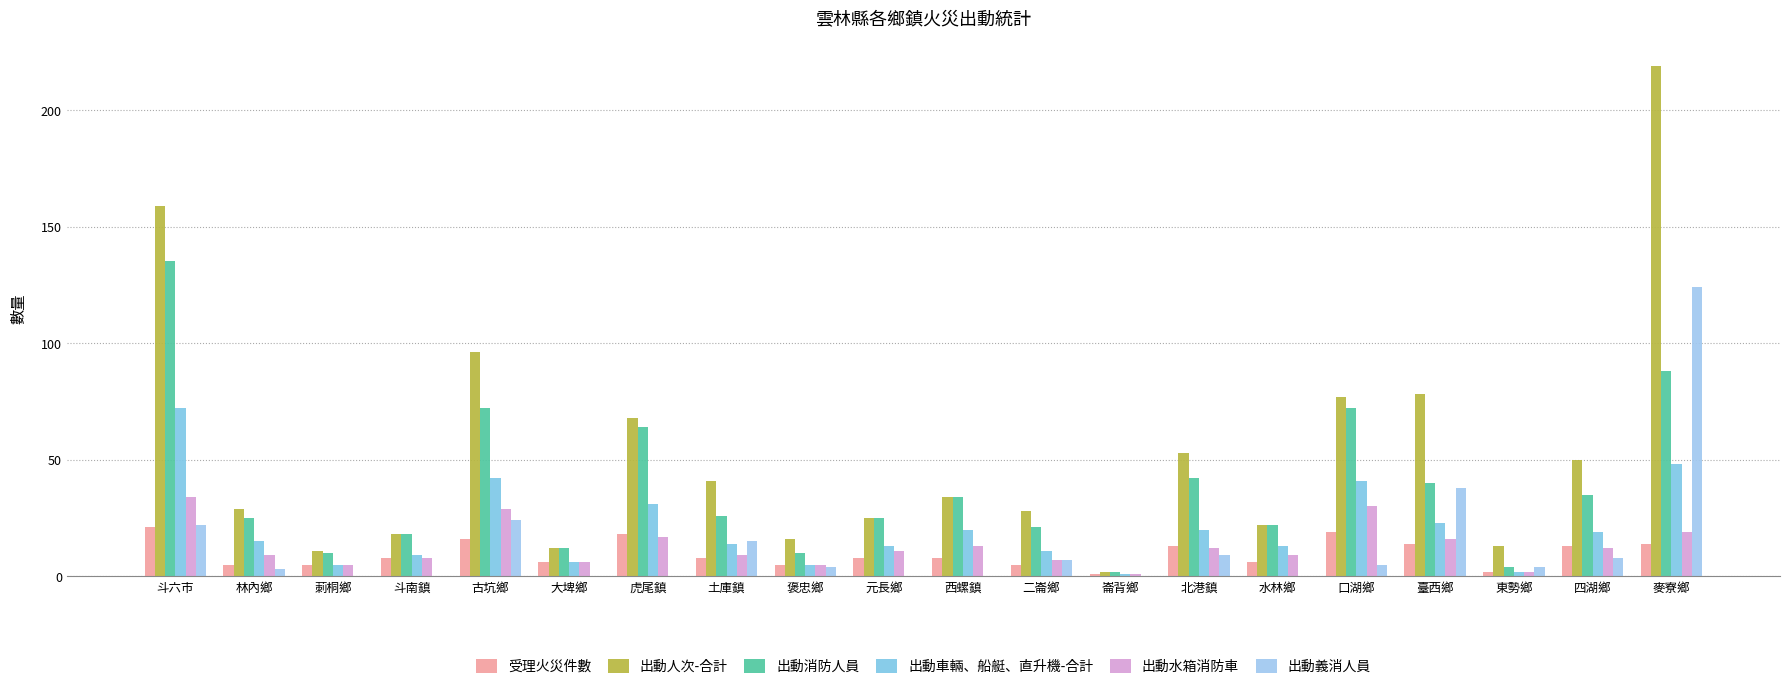

Reading left to right, list all the values displayed in this chart.

受理火災件數: 斗六市=21	林內鄉=5	莿桐鄉=5	斗南鎮=8	古坑鄉=16	大埤鄉=6	虎尾鎮=18	土庫鎮=8	褒忠鄉=5	元長鄉=8	西螺鎮=8	二崙鄉=5	崙背鄉=1	北港鎮=13	水林鄉=6	口湖鄉=19	臺西鄉=14	東勢鄉=2	四湖鄉=13	麥寮鄉=14
出動人次-合計: 斗六市=159	林內鄉=29	莿桐鄉=11	斗南鎮=18	古坑鄉=96	大埤鄉=12	虎尾鎮=68	土庫鎮=41	褒忠鄉=16	元長鄉=25	西螺鎮=34	二崙鄉=28	崙背鄉=2	北港鎮=53	水林鄉=22	口湖鄉=77	臺西鄉=78	東勢鄉=13	四湖鄉=50	麥寮鄉=219
出動消防人員: 斗六市=135	林內鄉=25	莿桐鄉=10	斗南鎮=18	古坑鄉=72	大埤鄉=12	虎尾鎮=64	土庫鎮=26	褒忠鄉=10	元長鄉=25	西螺鎮=34	二崙鄉=21	崙背鄉=2	北港鎮=42	水林鄉=22	口湖鄉=72	臺西鄉=40	東勢鄉=4	四湖鄉=35	麥寮鄉=88
出動車輛、船艇、直升機-合計: 斗六市=72	林內鄉=15	莿桐鄉=5	斗南鎮=9	古坑鄉=42	大埤鄉=6	虎尾鎮=31	土庫鎮=14	褒忠鄉=5	元長鄉=13	西螺鎮=20	二崙鄉=11	崙背鄉=1	北港鎮=20	水林鄉=13	口湖鄉=41	臺西鄉=23	東勢鄉=2	四湖鄉=19	麥寮鄉=48
出動水箱消防車: 斗六市=34	林內鄉=9	莿桐鄉=5	斗南鎮=8	古坑鄉=29	大埤鄉=6	虎尾鎮=17	土庫鎮=9	褒忠鄉=5	元長鄉=11	西螺鎮=13	二崙鄉=7	崙背鄉=1	北港鎮=12	水林鄉=9	口湖鄉=30	臺西鄉=16	東勢鄉=2	四湖鄉=12	麥寮鄉=19
出動義消人員: 斗六市=22	林內鄉=3	莿桐鄉=0	斗南鎮=0	古坑鄉=24	大埤鄉=0	虎尾鎮=0	土庫鎮=15	褒忠鄉=4	元長鄉=0	西螺鎮=0	二崙鄉=7	崙背鄉=0	北港鎮=9	水林鄉=0	口湖鄉=5	臺西鄉=38	東勢鄉=4	四湖鄉=8	麥寮鄉=124